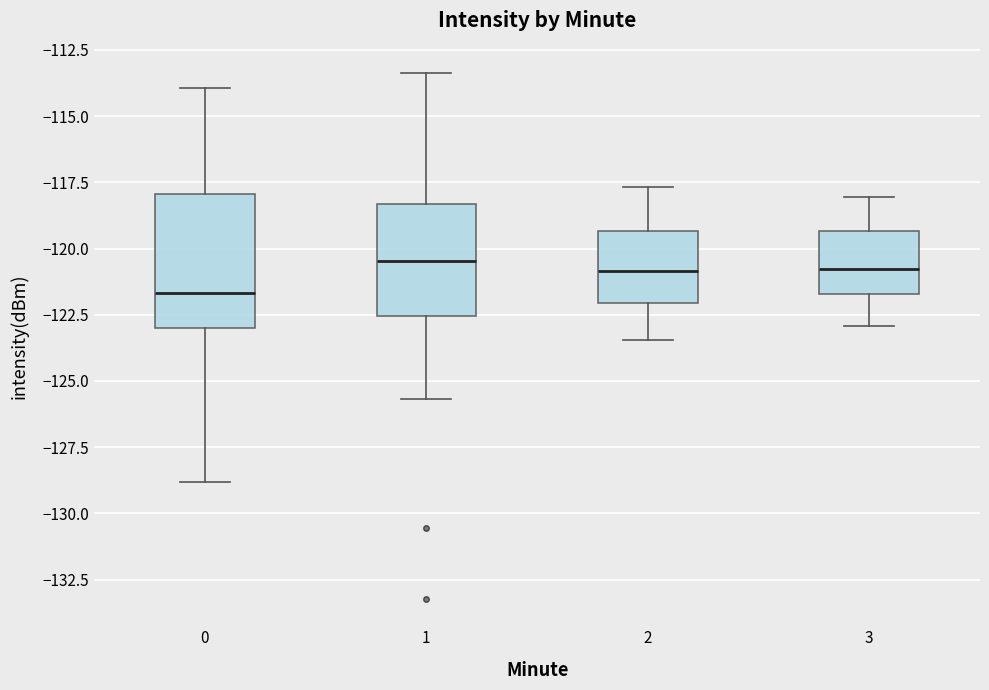

Comparing the boxes themselves (not the whiskers), which one is the tallest?

0